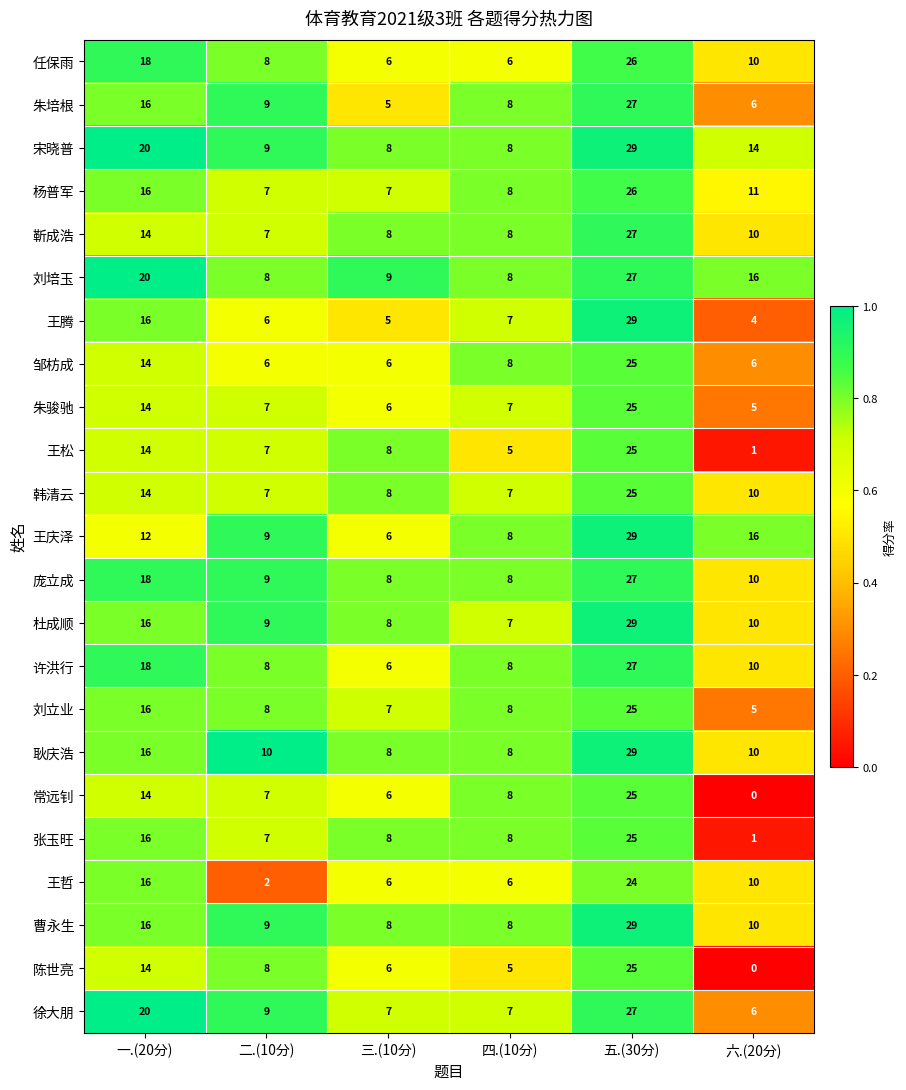

At how many categories does at least one series exceed 0?

6